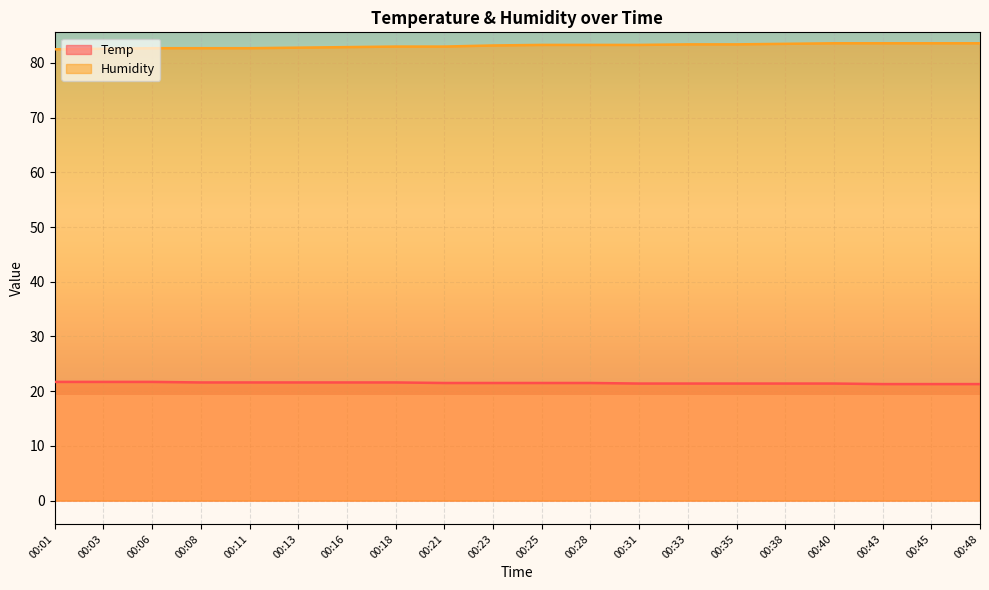

At which label does Temp reach its minimum?

00:43